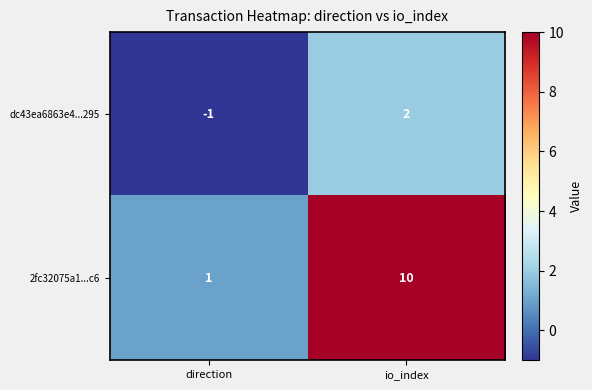

What is the spread (max minus min) of values at direction?

2